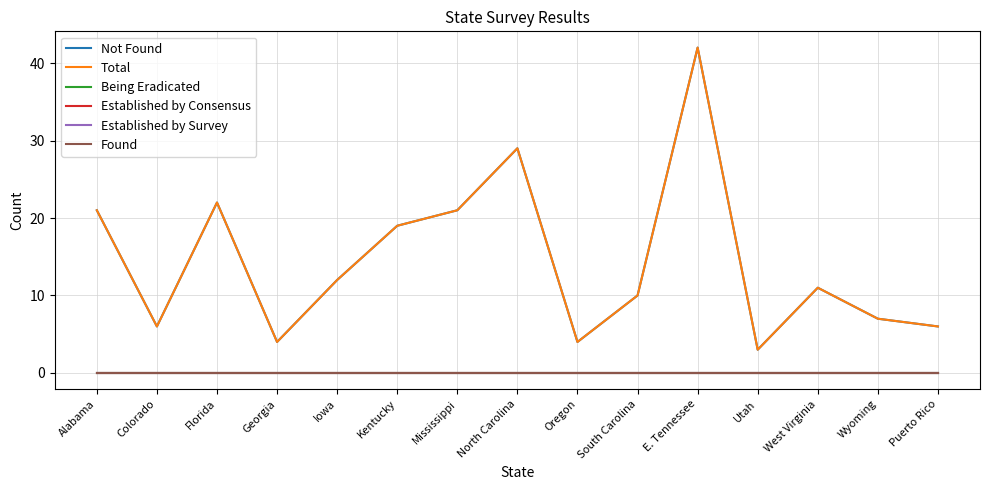

Does the chart have visible grid lines?

Yes